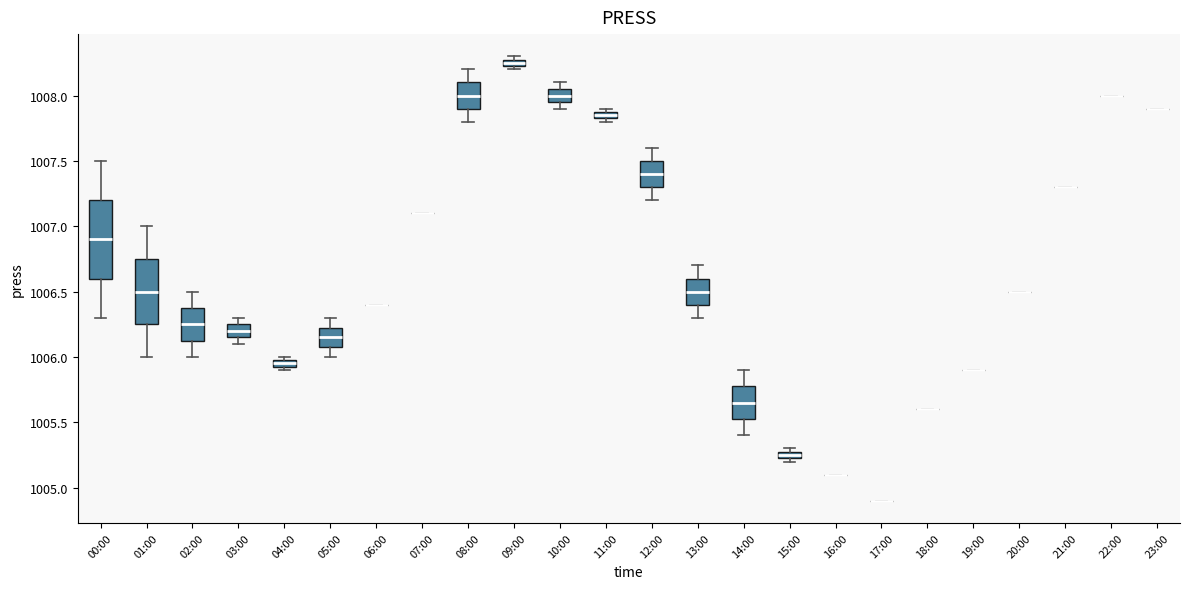

Where is the lower edge of the box for 05:00 on the y-axis? The values are not printed on the chart, so give them approximately, as read against the axis.

1006.10